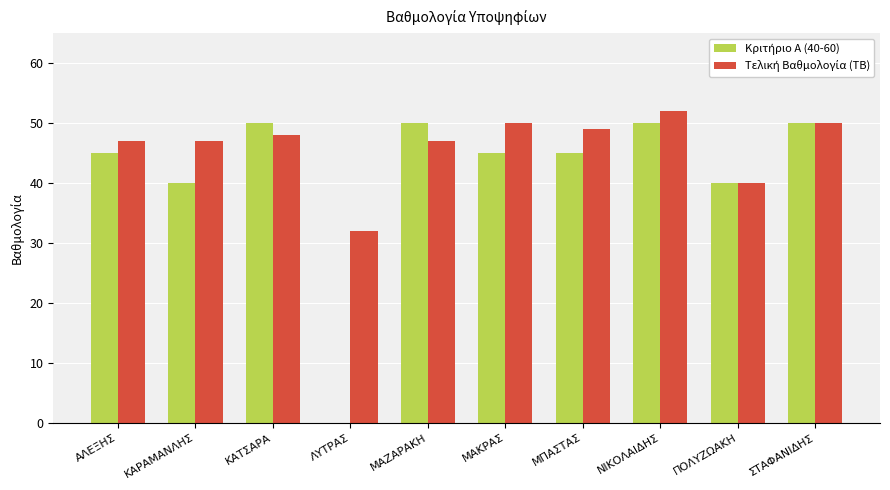

At which category does the chart reach its peak across all series?

ΝΙΚΟΛΑΙΔΗΣ